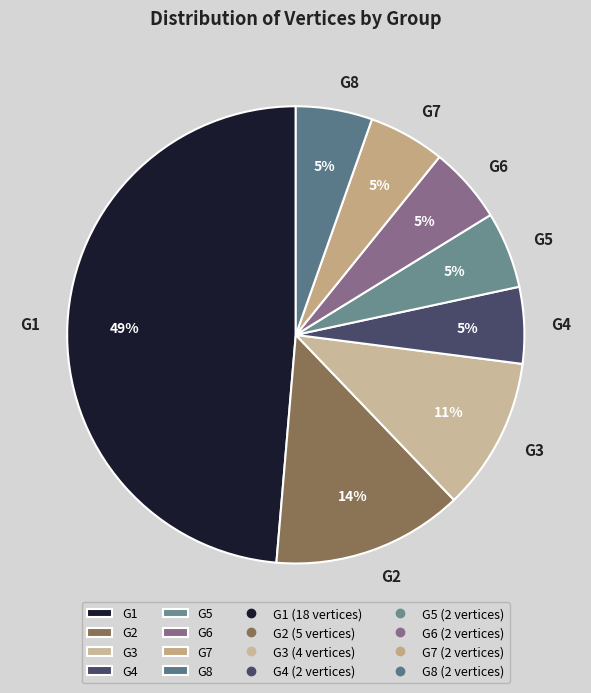

What is the ratio of the value at G4 to the value at G7?

1.0